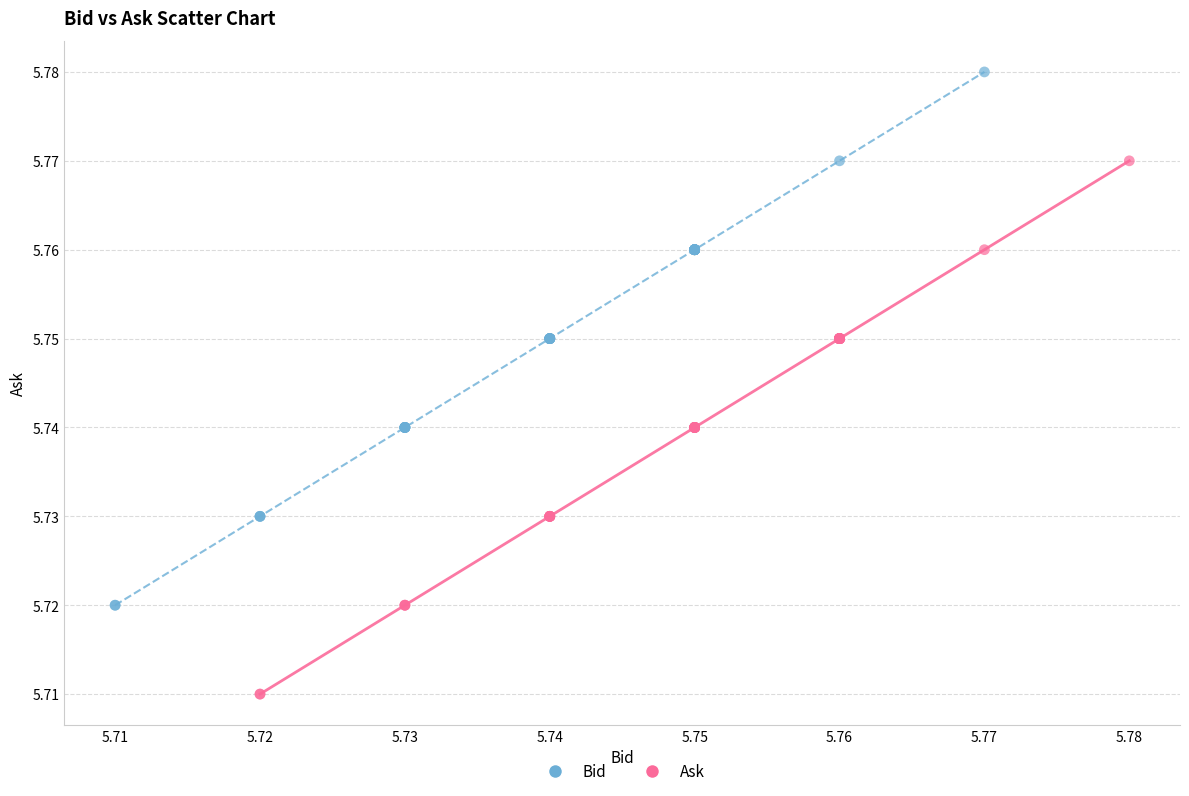

Which series contains the lowest Y value?

Ask